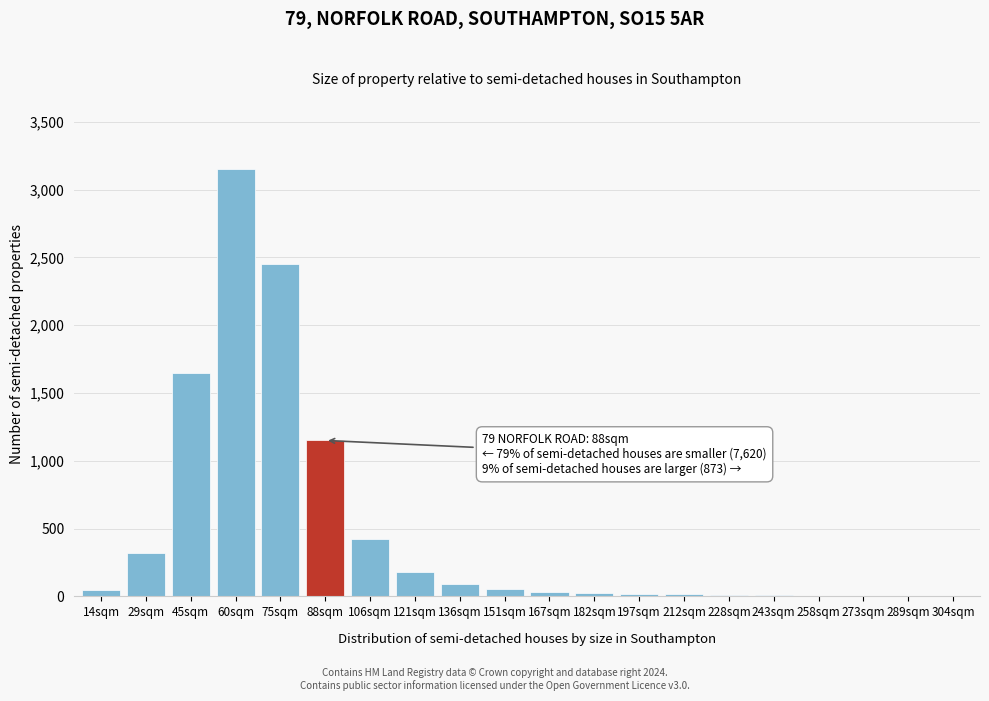

What is the greatest value displayed?

3150